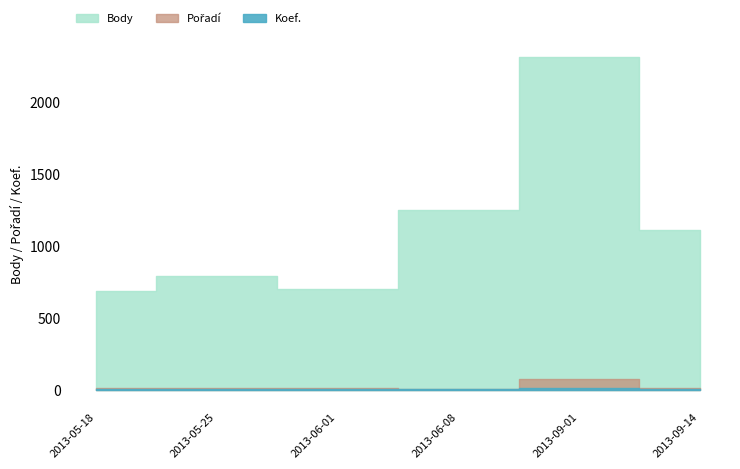

Which has a higher value, 2013-09-01 or 2013-05-25?

2013-09-01